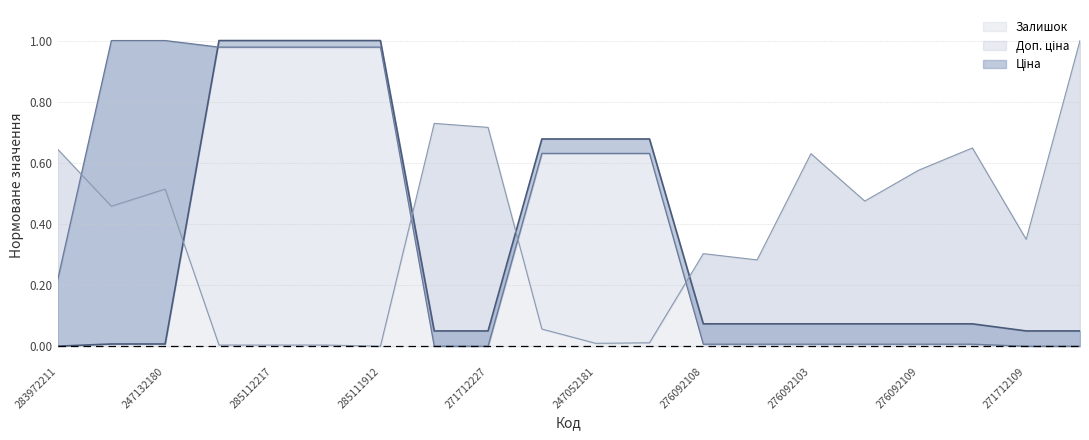

What are all the series names shown in the legend?

Ціна, Доп. ціна, Залишок